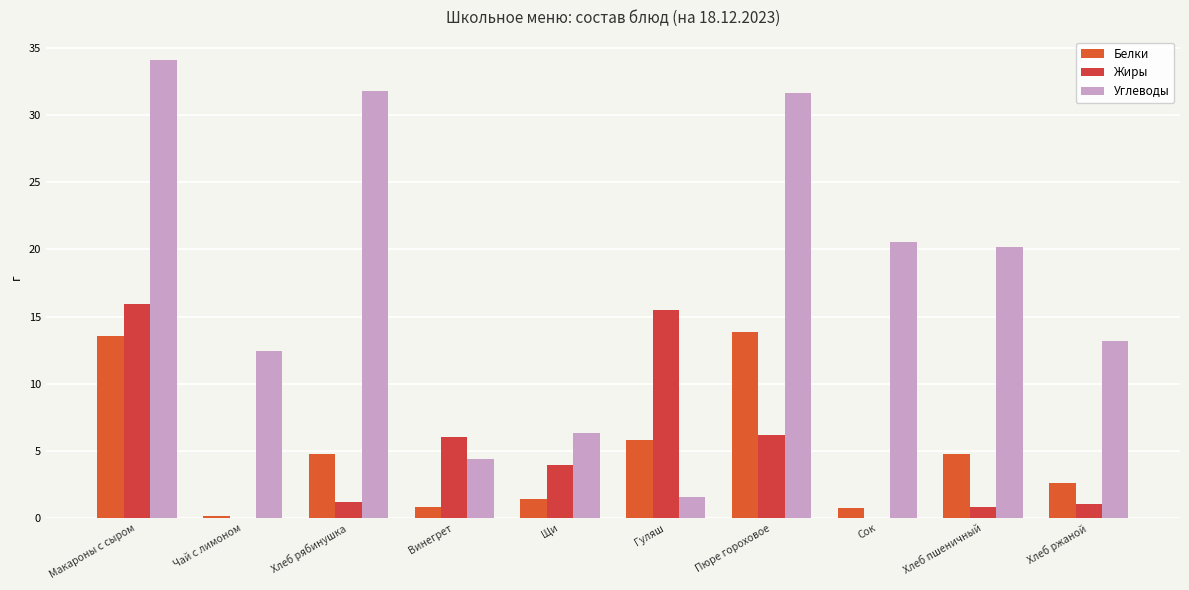

What is the value of the Углеводы bar at the 10th from the left?

13.2